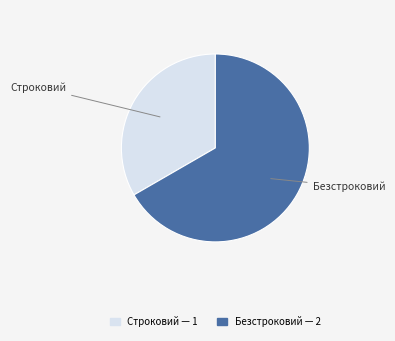

Combined, do Безстроковий and Строковий account for over 50%?

Yes